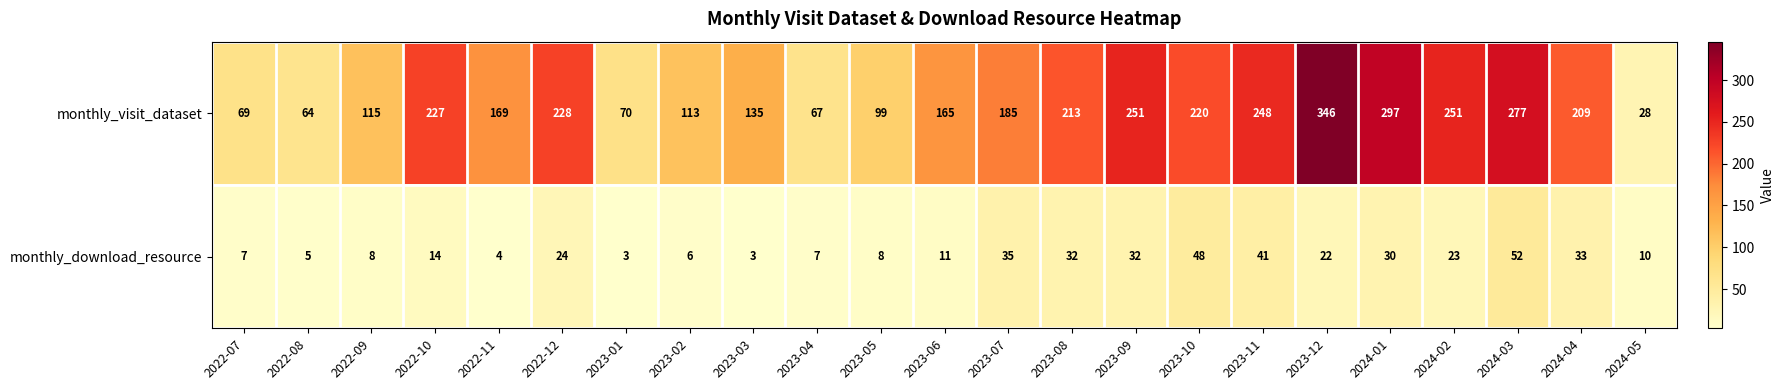

What is the greatest value displayed?

346